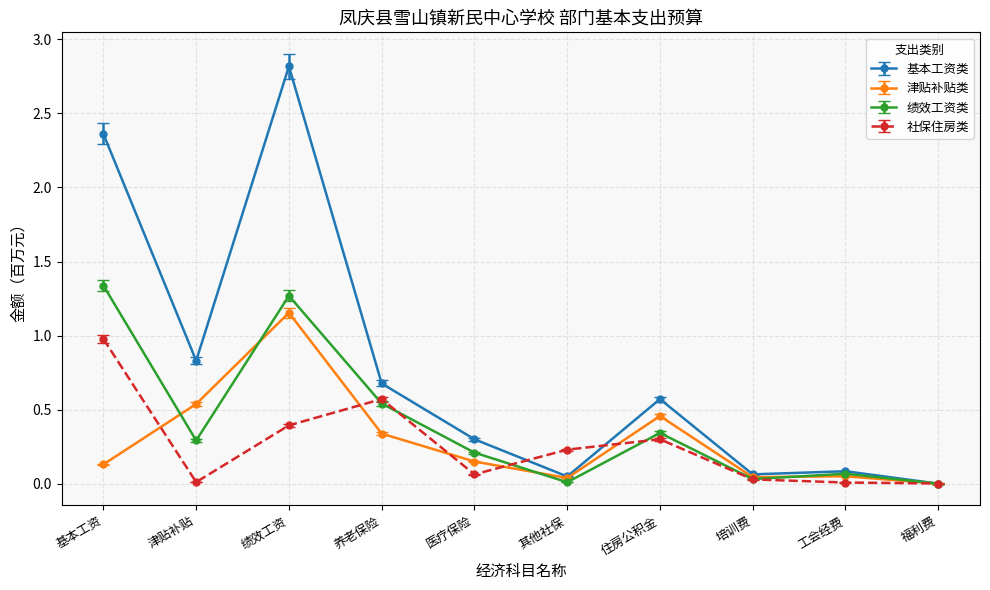

Is it true that 津贴补贴类 equals 0.0 at 福利费?

True